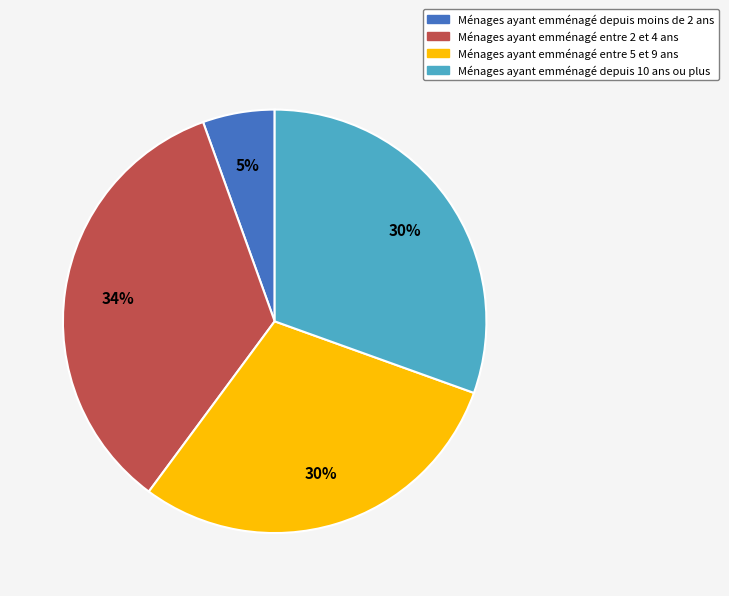

How many segments does this pie chart have?

4